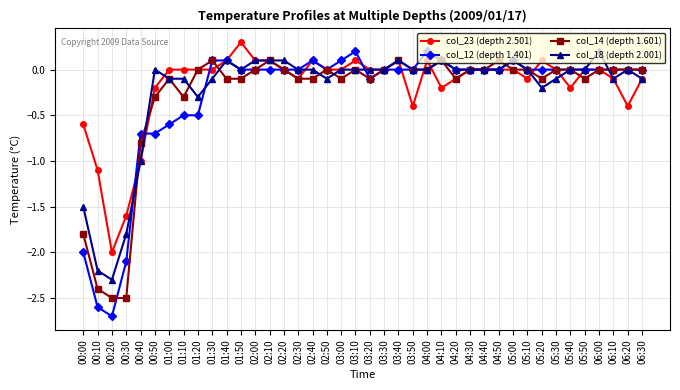

How many distinct data groups are displayed?

4